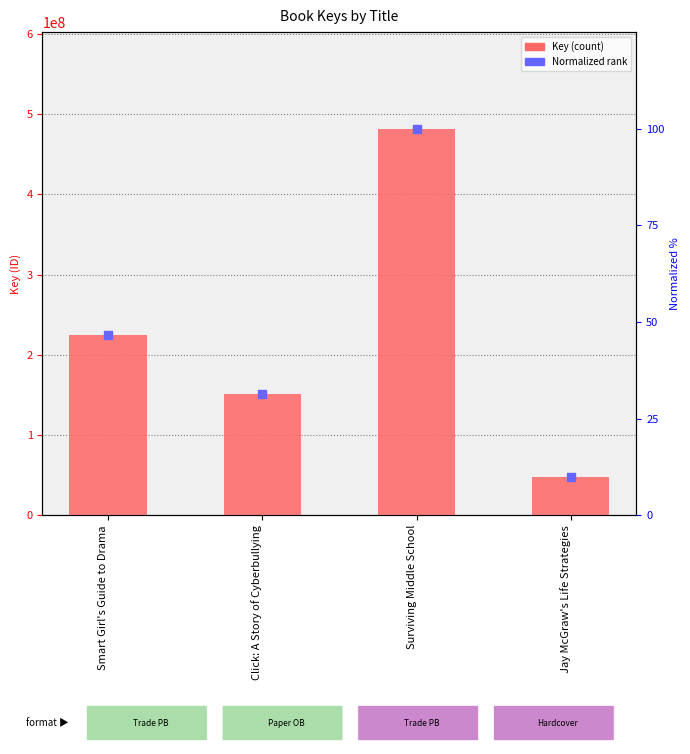

Which series reaches the minimum Y coordinate?

Normalized Rank (%)